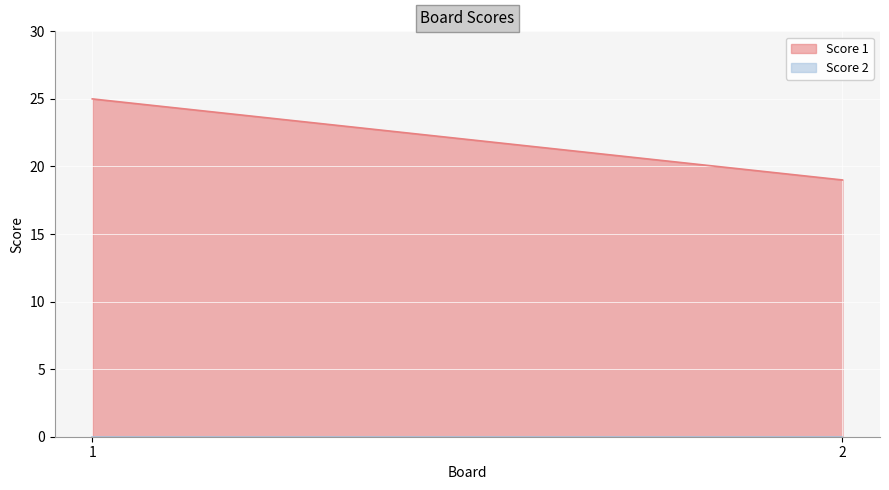

List the series in order of their overall mean, highest first.

Score 1, Score 2